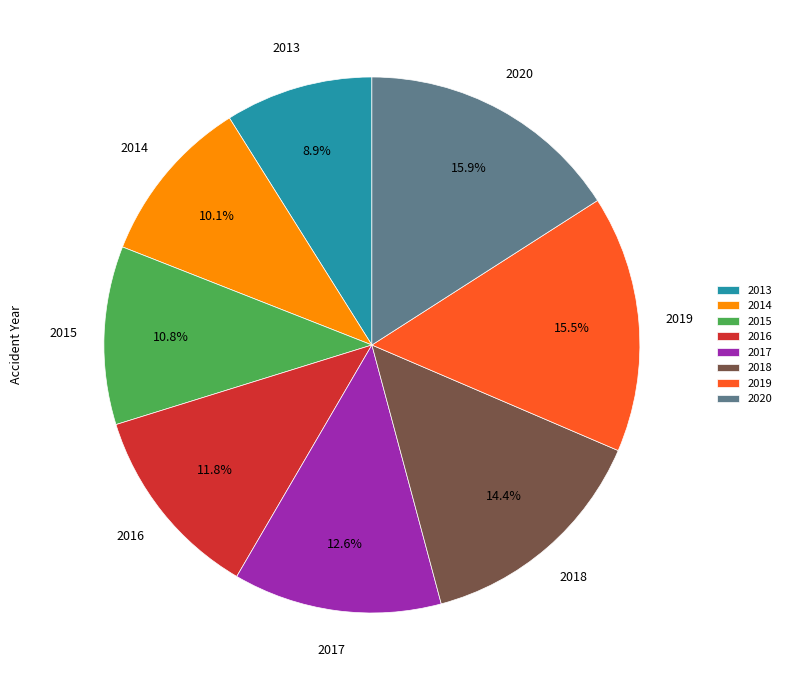

Approximately how many times larger is the value at 2013 compared to 2015?

0.8